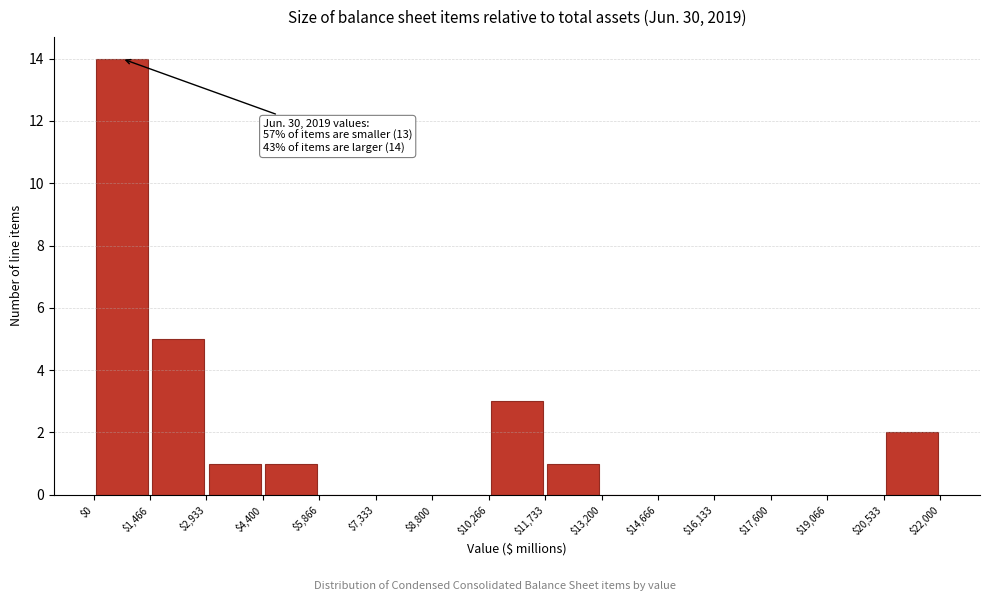

Over which range of the x-axis is the bar tallest?

$0 to $1,466